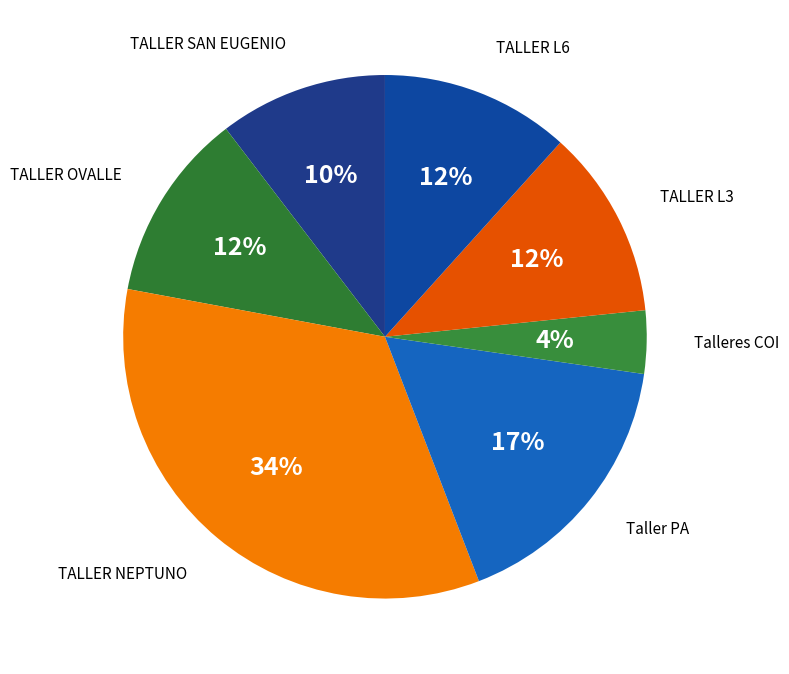

Combined, do Talleres COI and TALLER OVALLE account for over 50%?

No